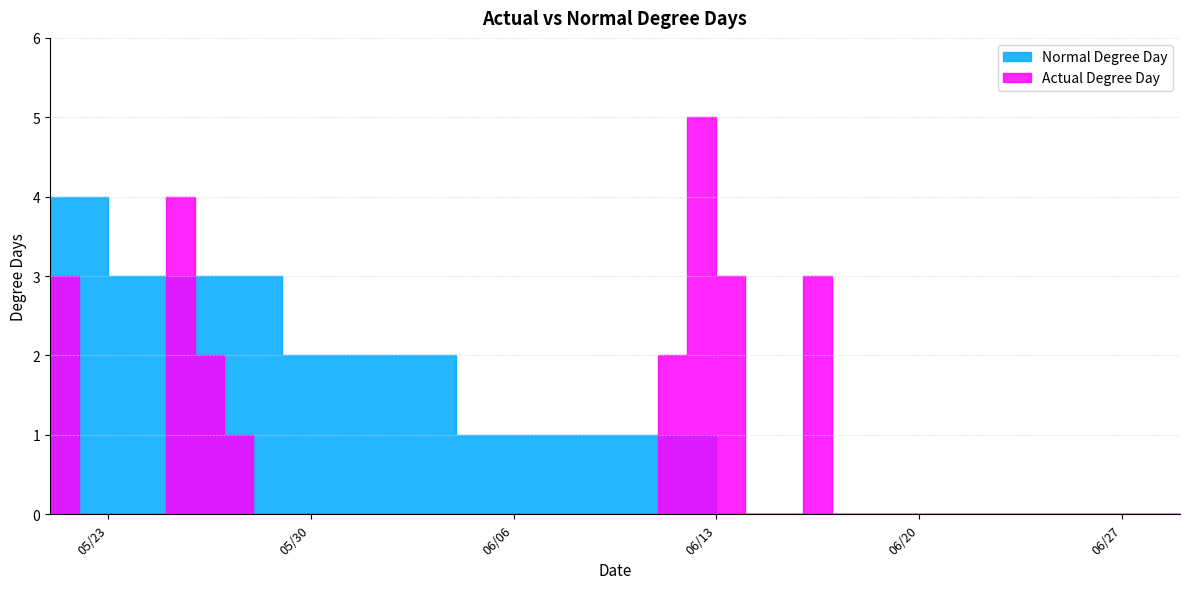

Between which two adjacent categories do Actual Degree Day and Normal Degree Day first intersect?

05/24/2023 and 05/25/2023